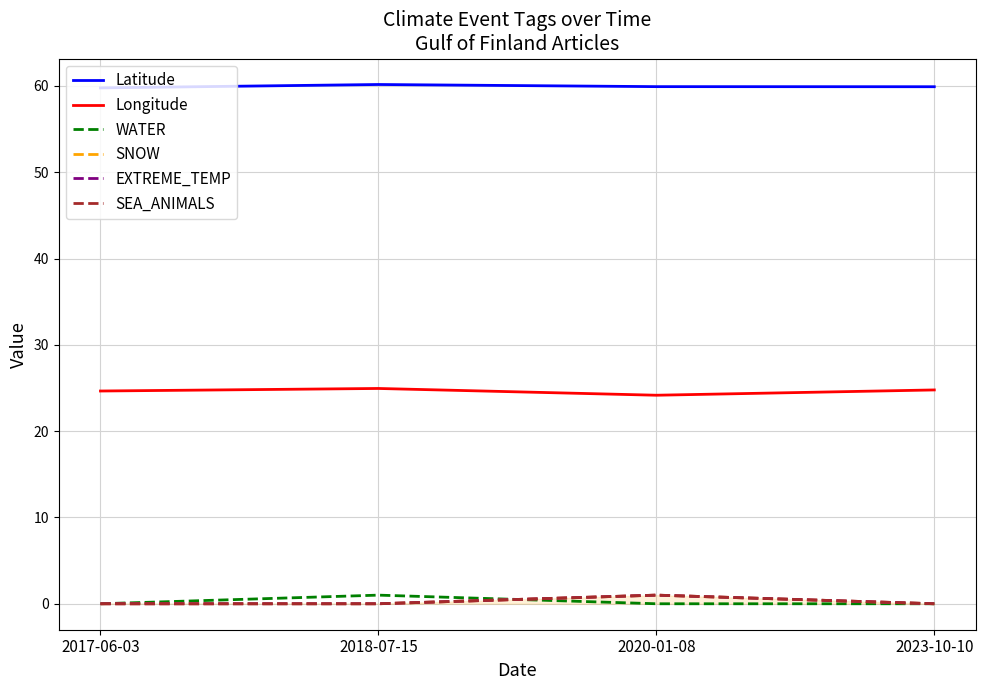

At which category is the sum across all series the highest?

2020-01-08